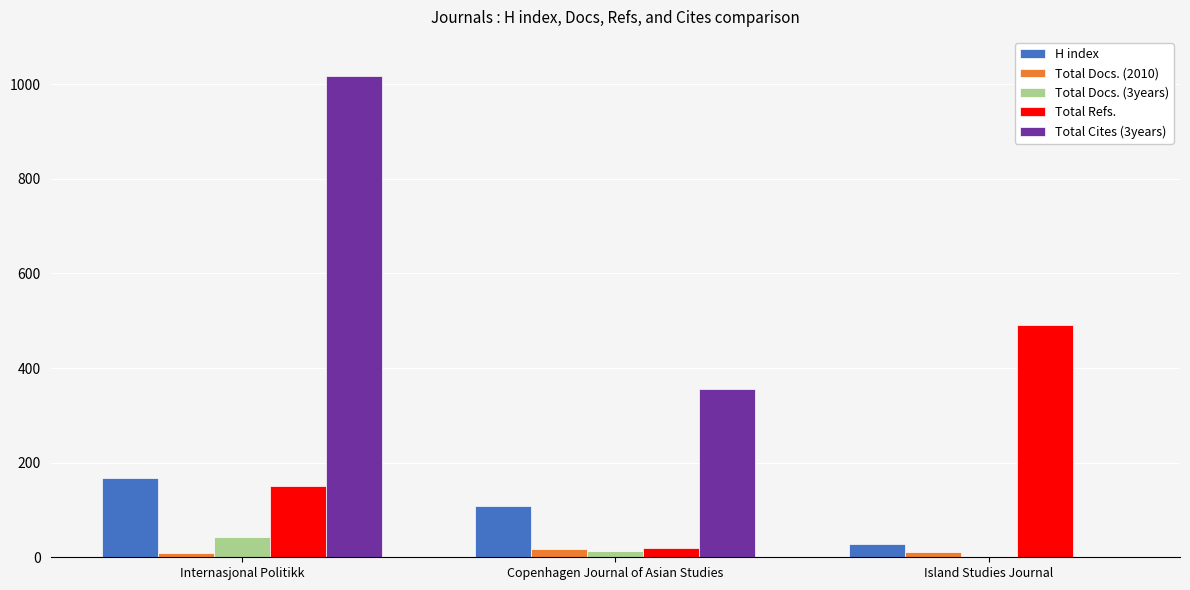

What is the approximate value of Total Docs. (2010) at Island Studies Journal?

12